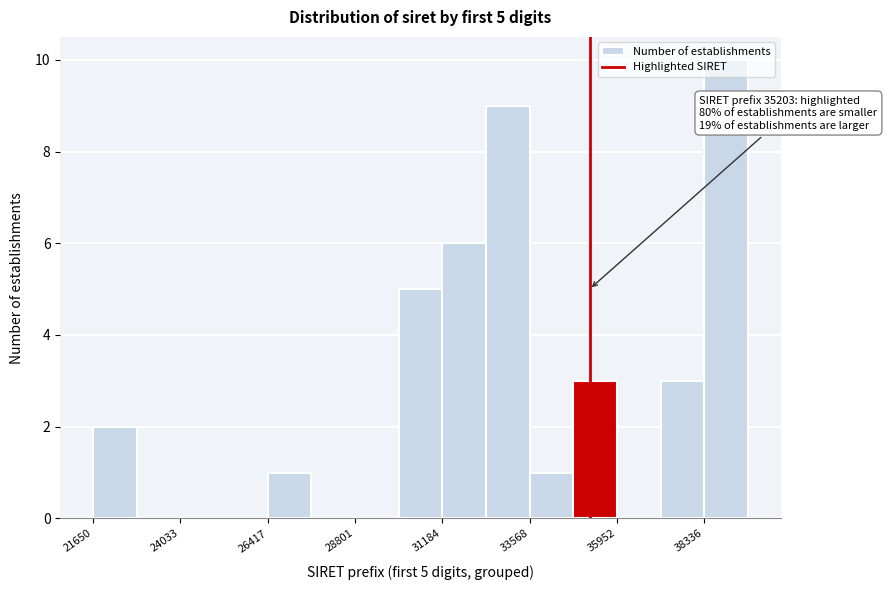

Around what value on the x-axis is the tallest bar? Give the approximate position of its centre, as read against the axis.

39000